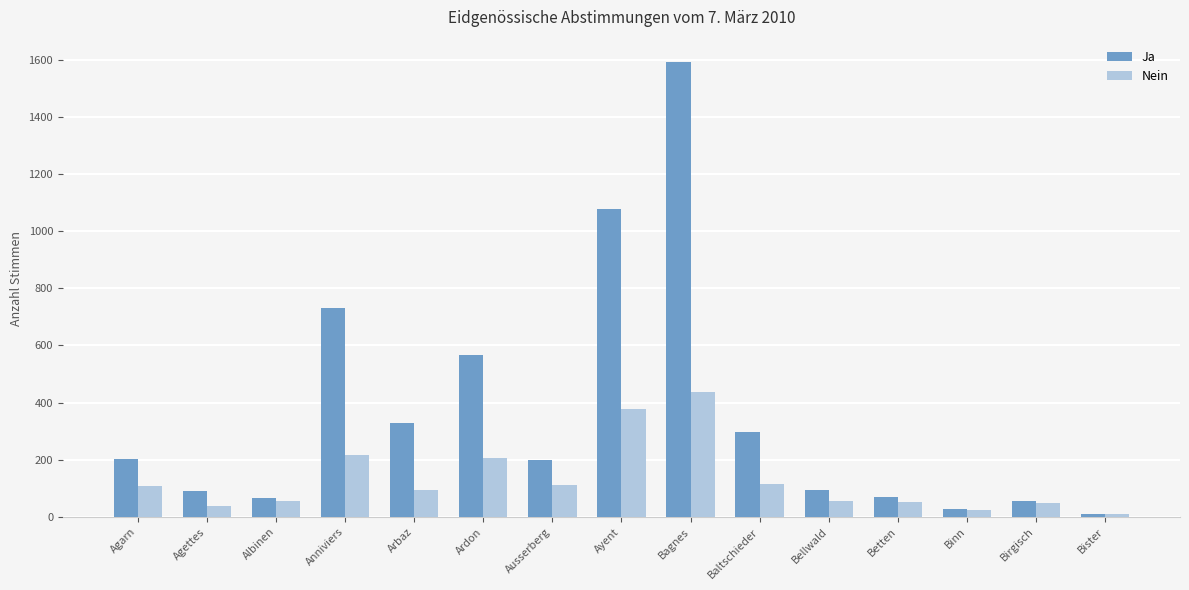

At which category is the sum across all series the highest?

Bagnes